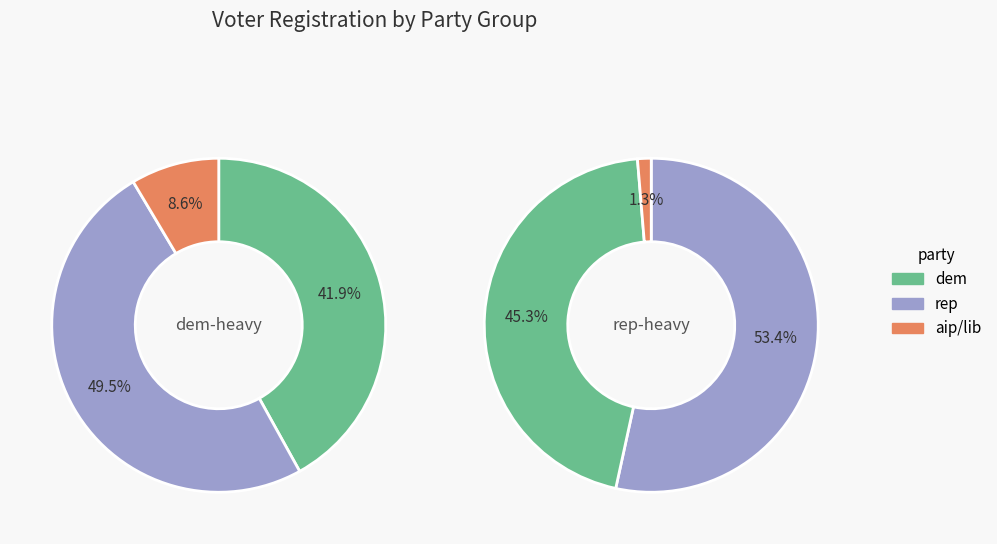

Is there any slice that represents more than half of the pie?

No